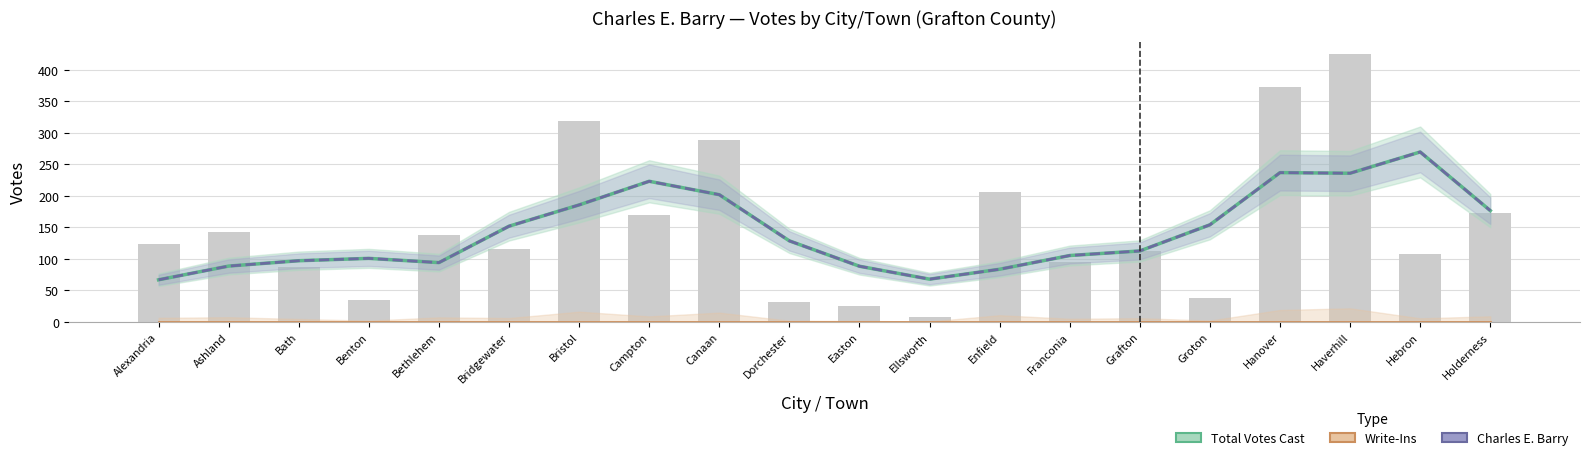

What is the difference between the Charles E. Barry values at Ellsworth and Dorchester?

60.8